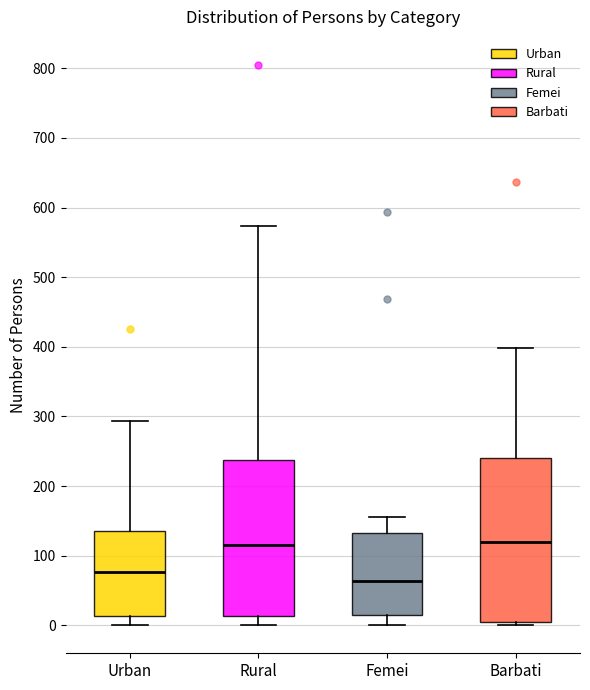

Reading left to right, read every box against the y-axis: the position of its median line, the range the box covers, and the ends of its whiskers. The values are not printed on the chart, so give them approximately, as read against the axis.

Urban: median 80, box 10 to 140, whiskers 0 to 290
Rural: median 120, box 10 to 240, whiskers 0 to 570
Femei: median 60, box 20 to 130, whiskers 0 to 160
Barbati: median 120, box 0 to 240, whiskers 0 (just below the box's lower edge) to 400